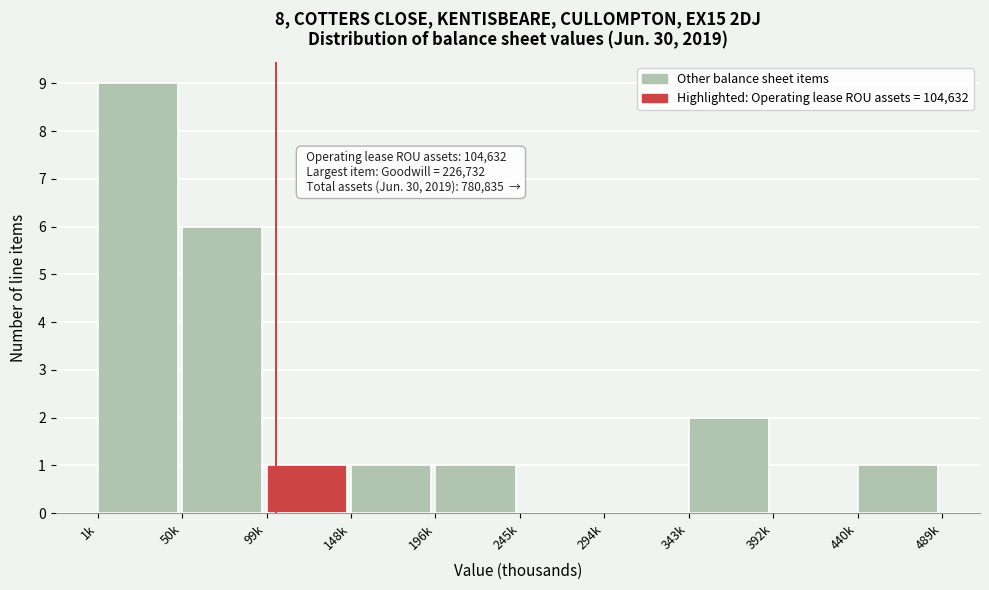

Reading left to right, list all the values displayed in this chart.

1k=9	50k=6	99k=1	148k=1	196k=1	245k=0	294k=0	343k=2	392k=0	440k=1